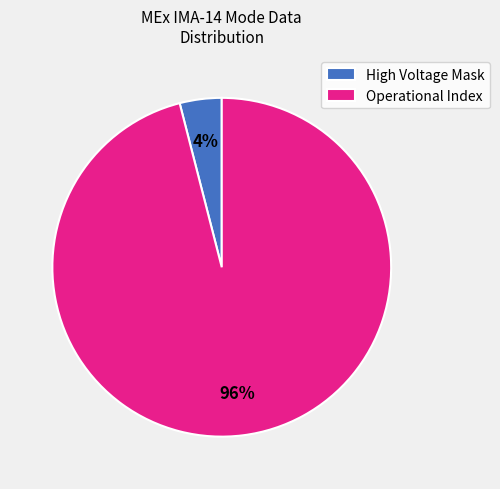

Rank the categories by value from highest to lowest.

Operational Index, High Voltage Mask